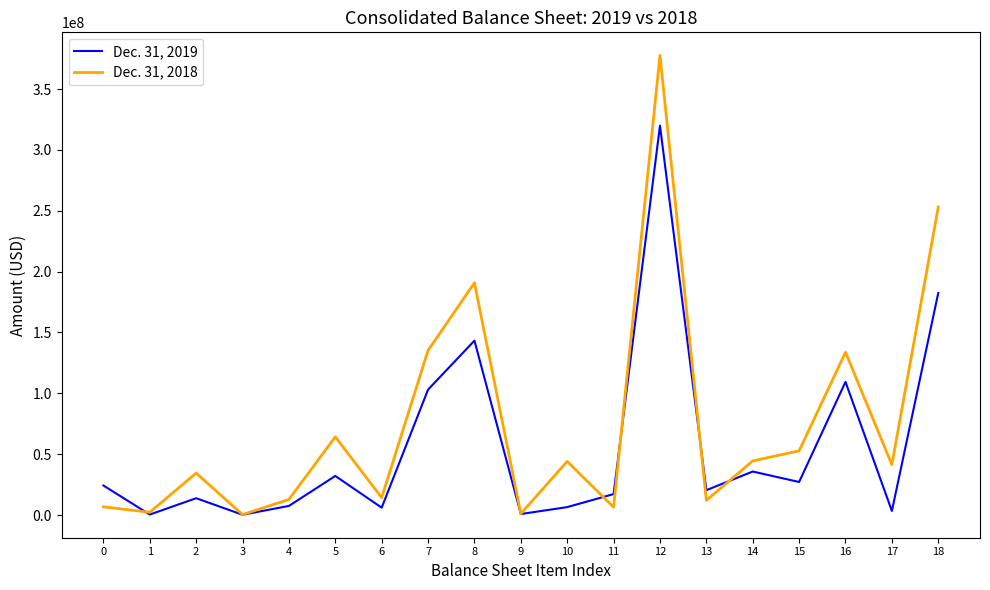

Which series has the largest range (max minus min)?

Dec. 31, 2018